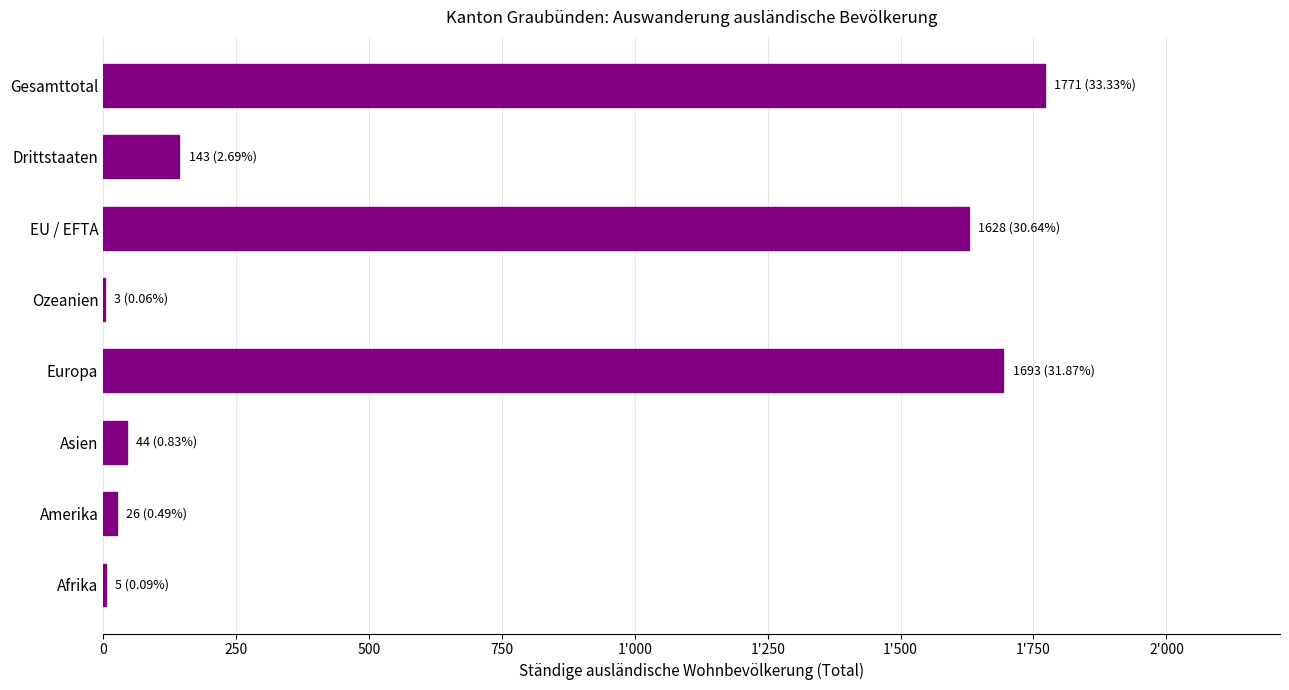

How many bars are there in total?

8